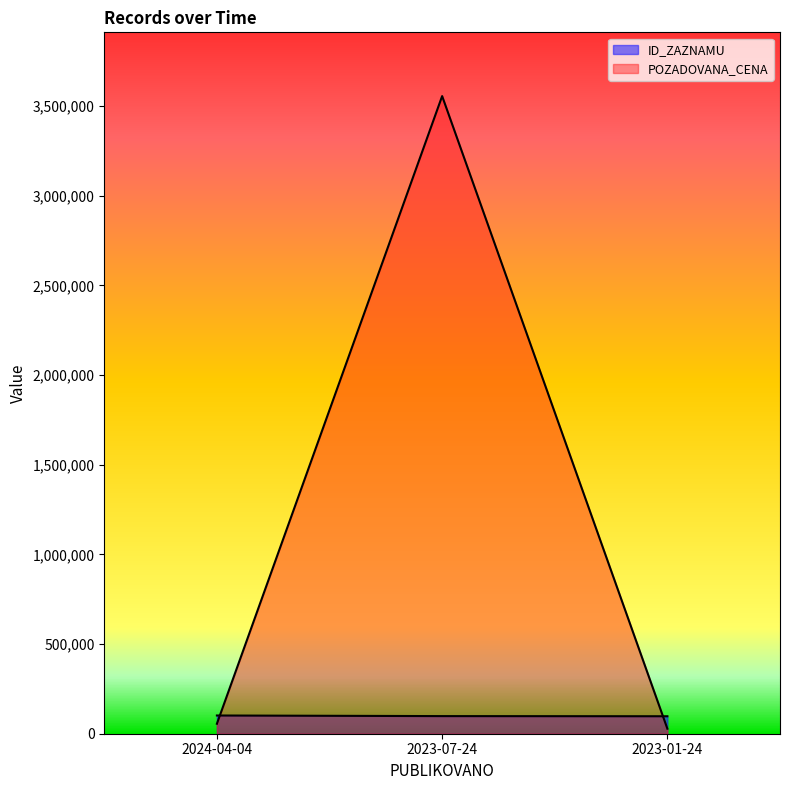

Where is ID_ZAZNAMU nearest to the value 99518?

2023-07-24